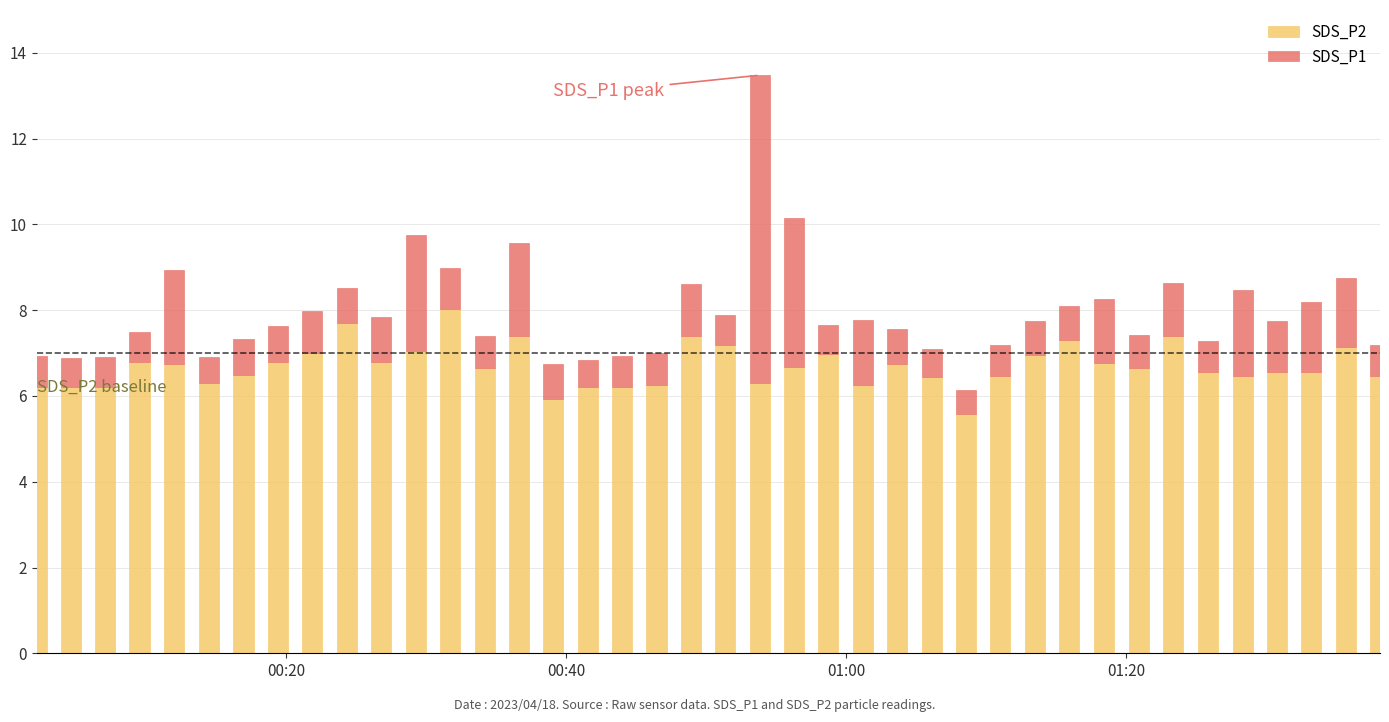

What is the lowest value of the SDS_P2 series?

5.6